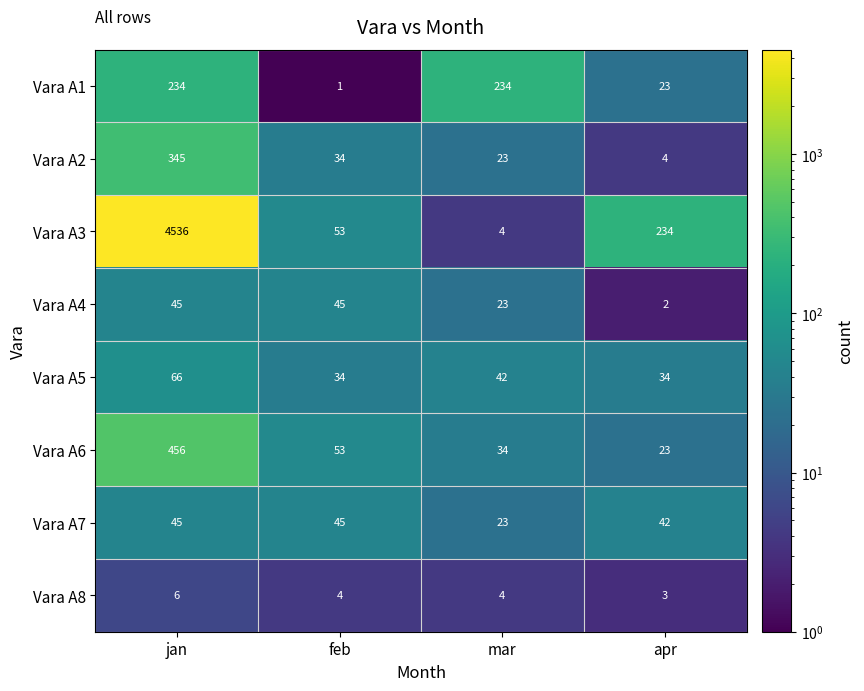

Is the value of Vara A2 at feb greater than the value of Vara A4 at mar?

Yes